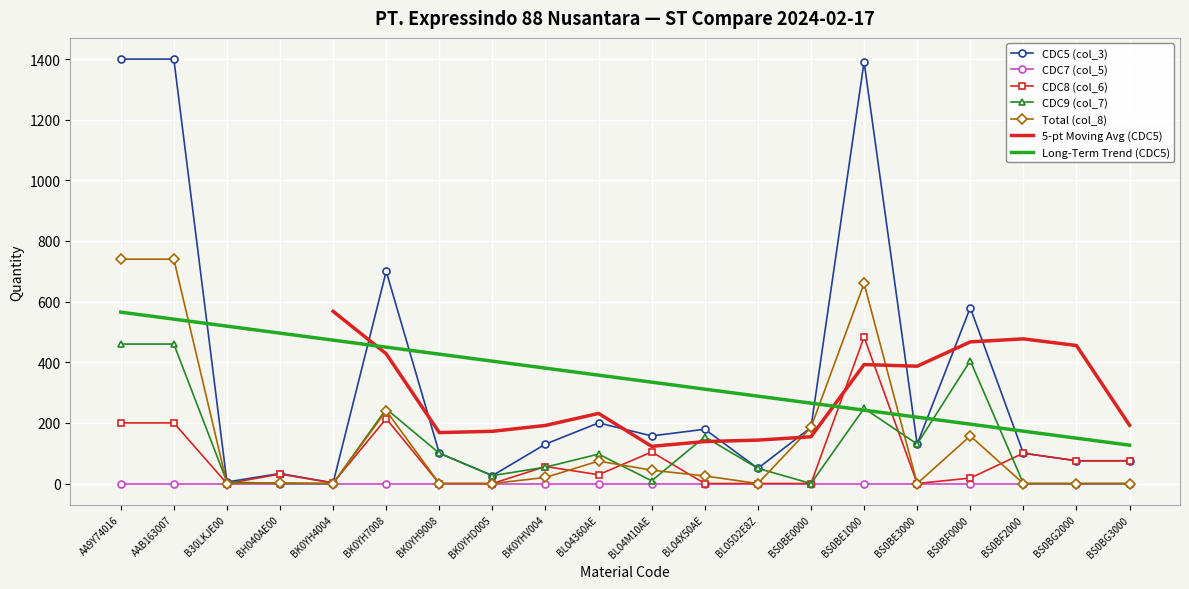

What is the label of the 15th point from the right?

BK0YH7008